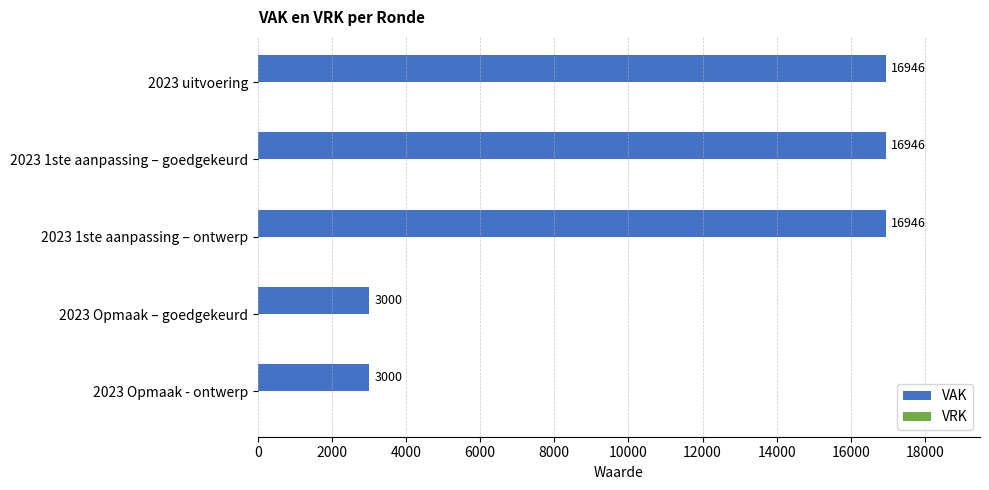

The value at 2023 Opmaak – goedgekeurd is 3000. True or false?

True